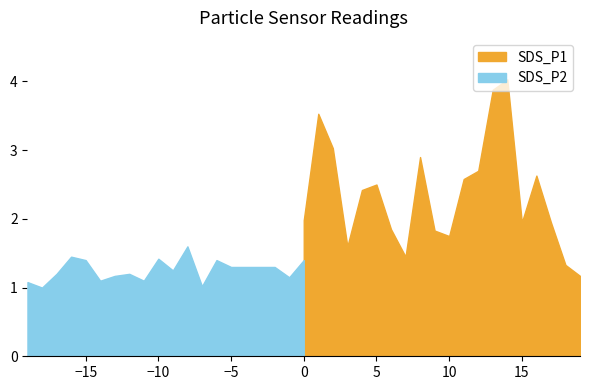

Rank the series by their average value, from highest to lowest.

SDS_P1, SDS_P2